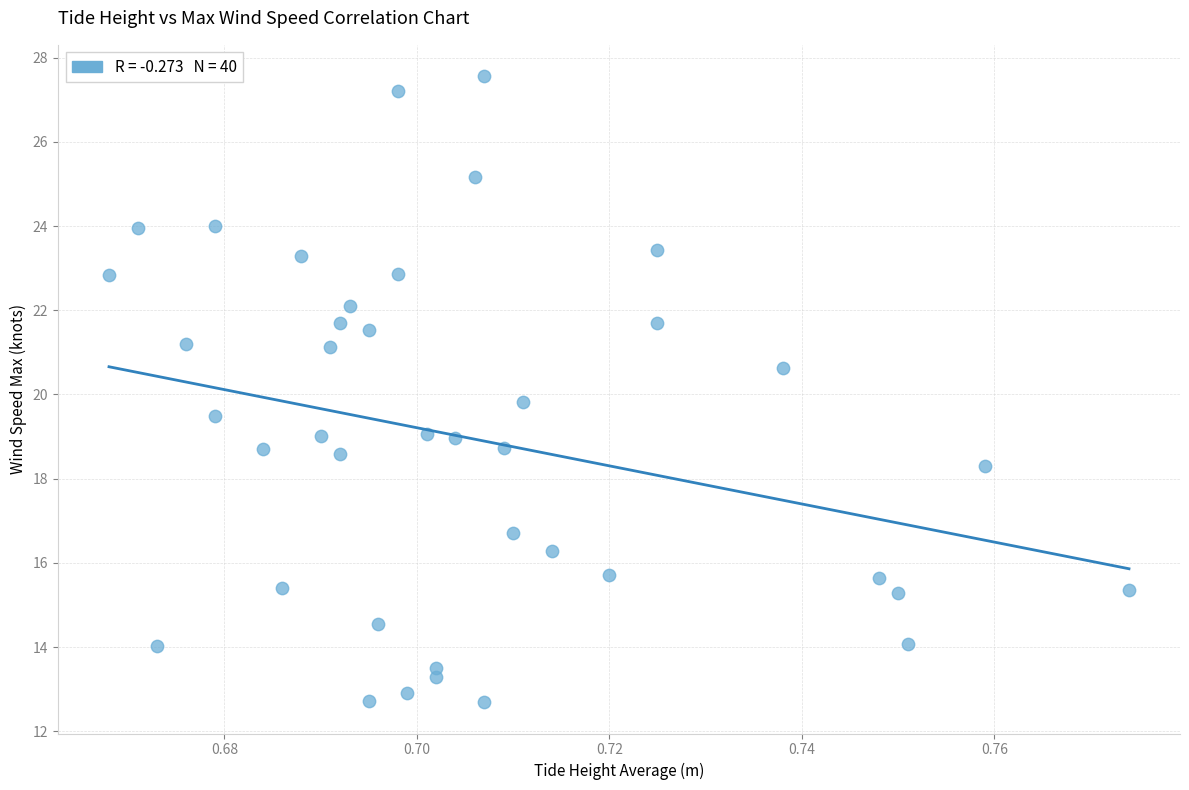

What Y value in the scatter plot is closest to 20?

19.8